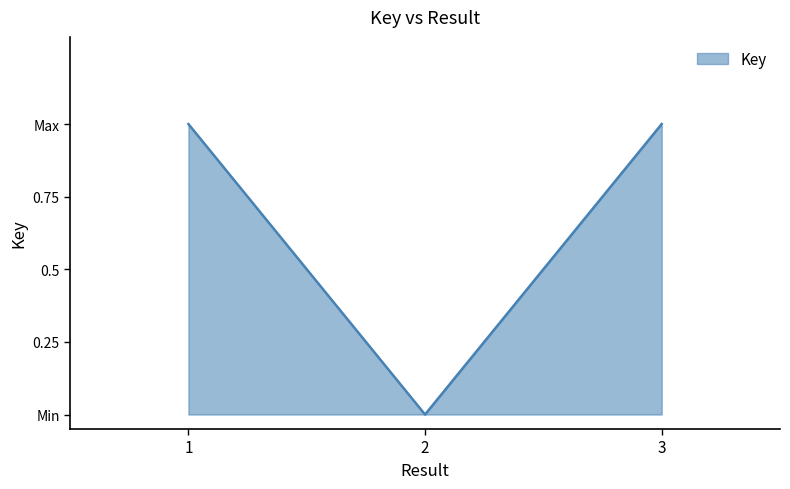

How many lines are shown in the chart?

1